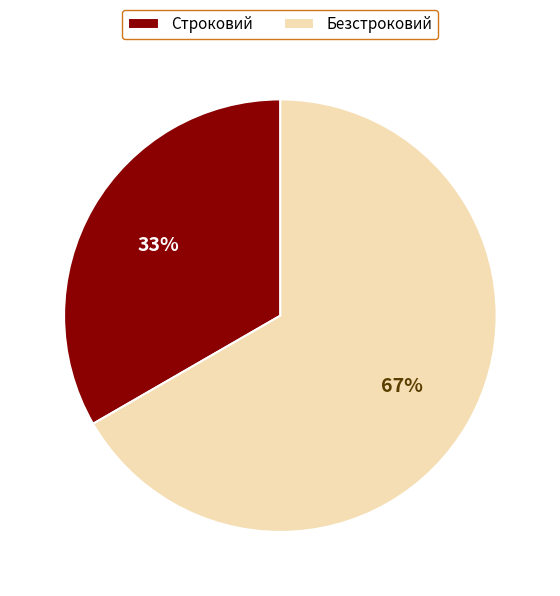

How many slices are in this pie chart?

2